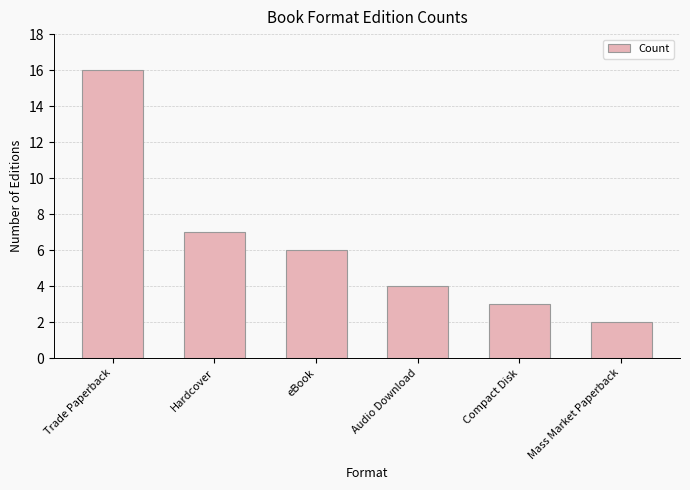

What is the label of the 4th bar from the left?

Audio Download